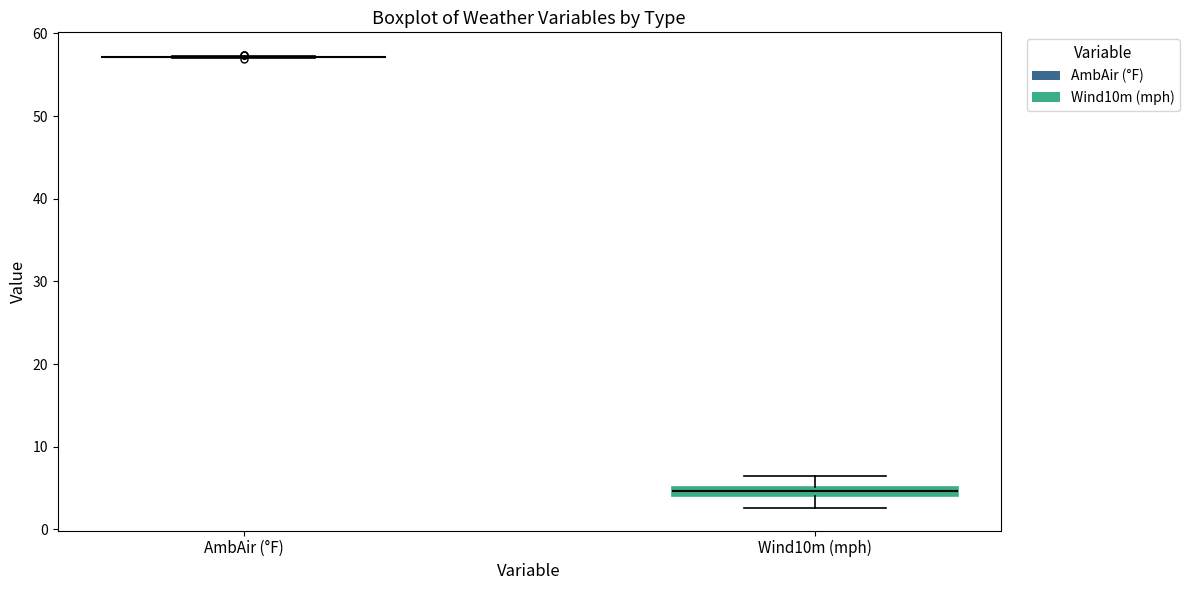

Where does the lower whisker of the box for Wind10m (mph) end on the y-axis? The values are not printed on the chart, so give them approximately, as read against the axis.

3